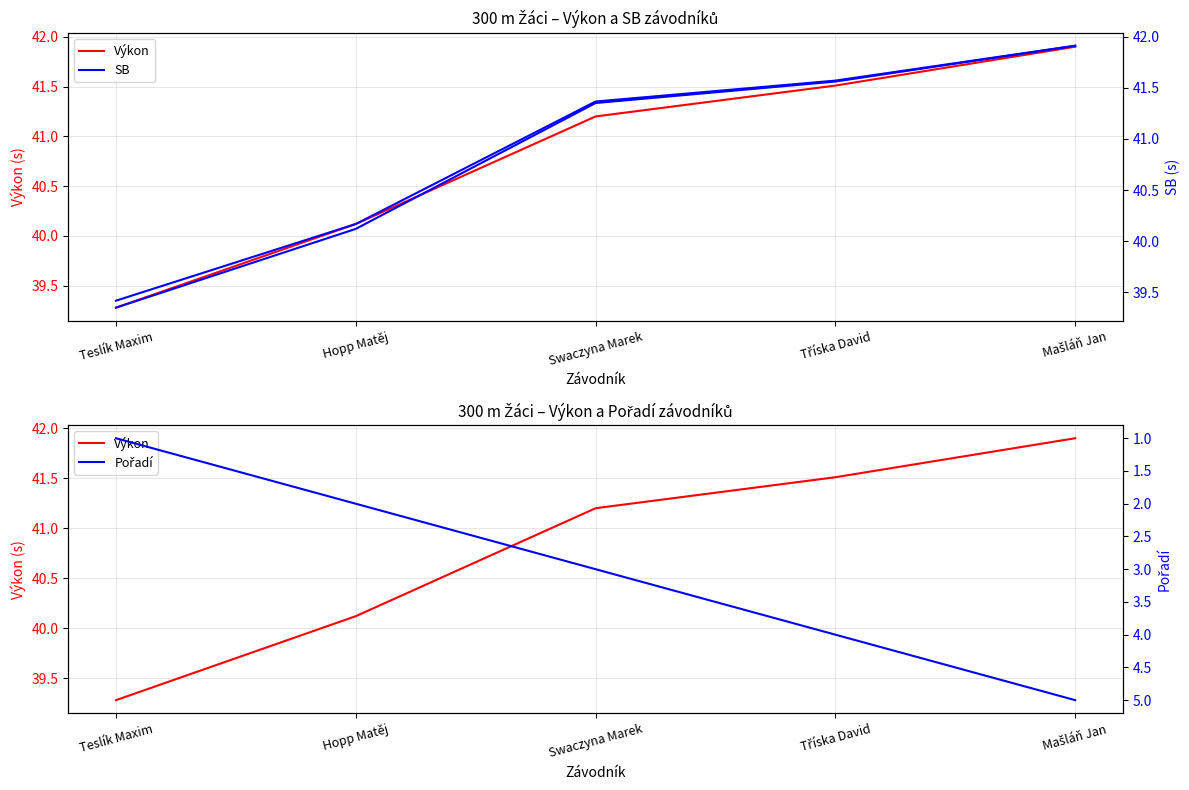

True or false: Výkon and Pořadí intersect in this chart.

False